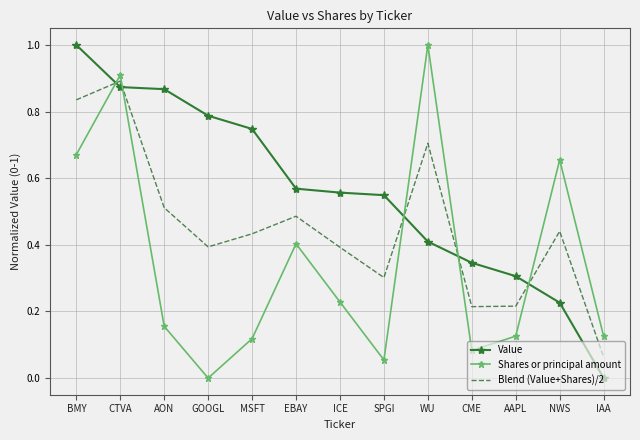

Is it true that Blend (Value+Shares)/2 equals 0.9 at WU?

False